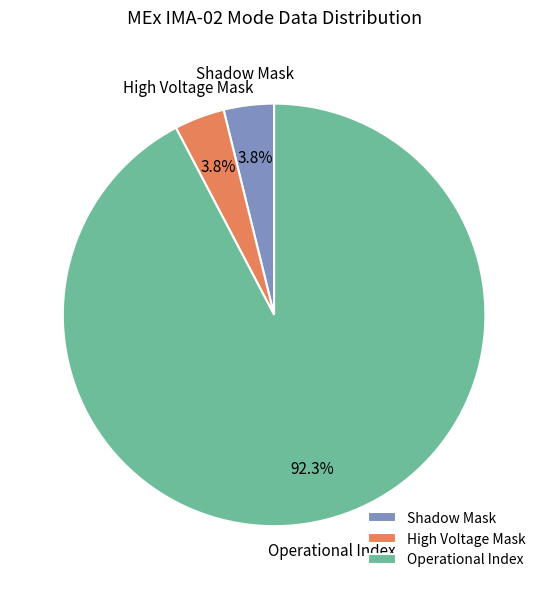

To the nearest percent, what is the average slice percentage?

33%